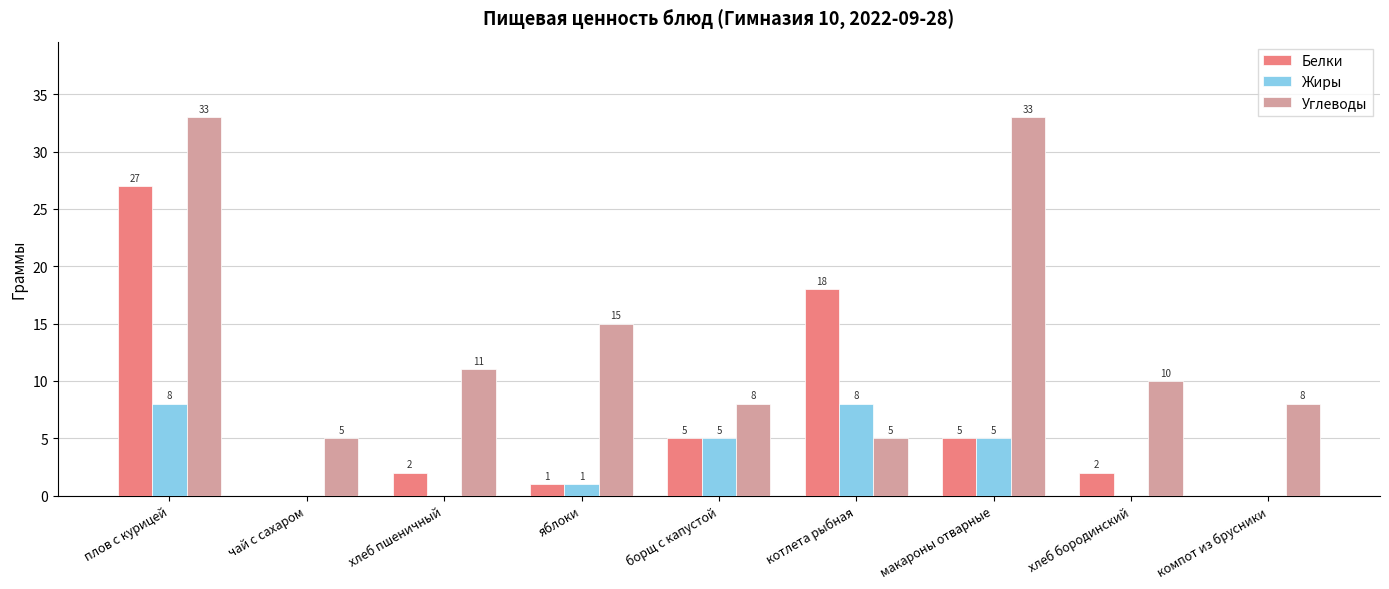

At which category is the sum across all series the highest?

плов с курицей